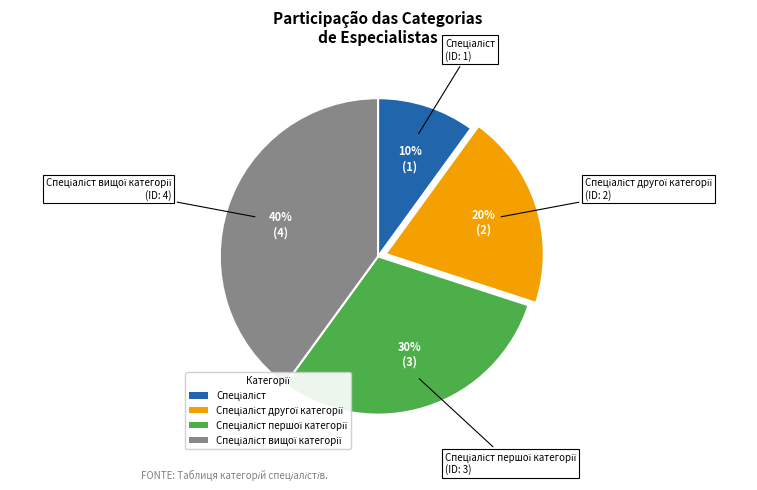

Is there a majority slice in this chart?

No